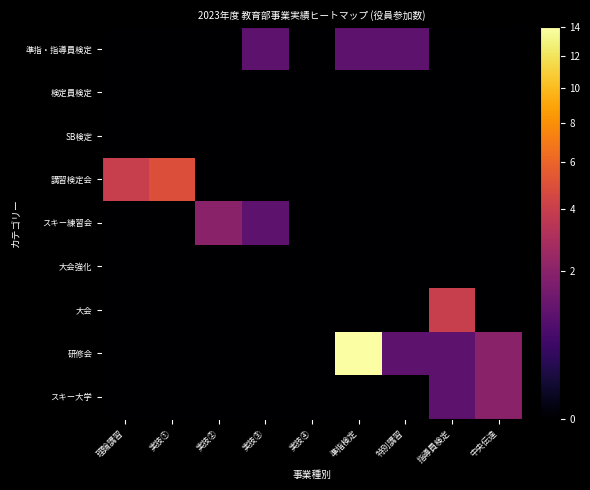

At how many categories does at least one series exceed 0?

8